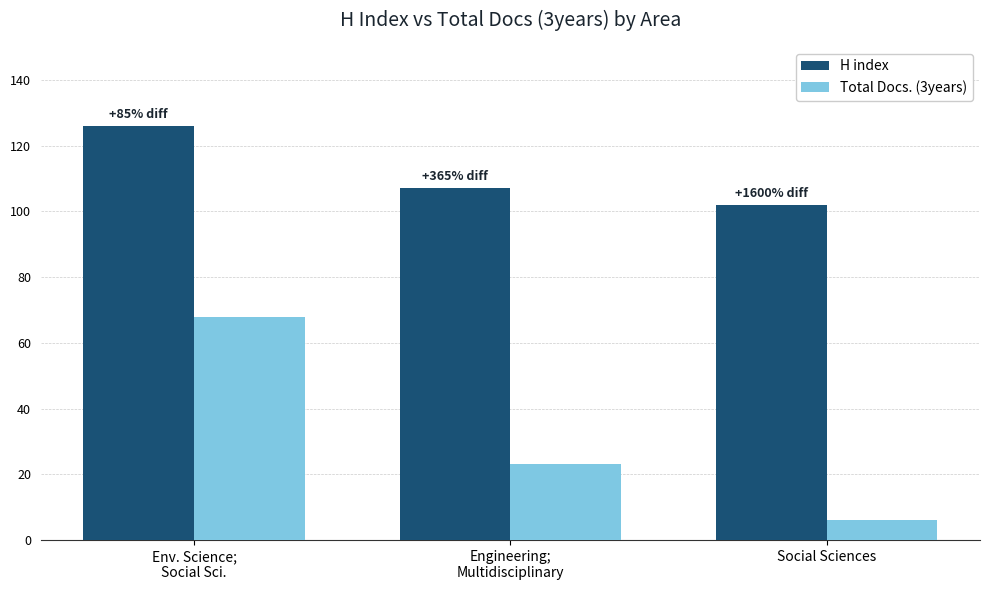

Rank the series by their average value, from highest to lowest.

H index, Total Docs. (3years)